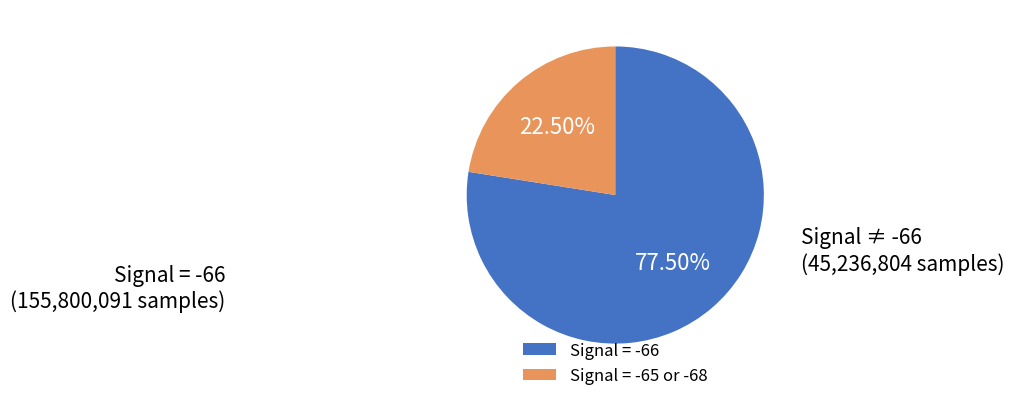

Is there any slice that represents more than half of the pie?

Yes